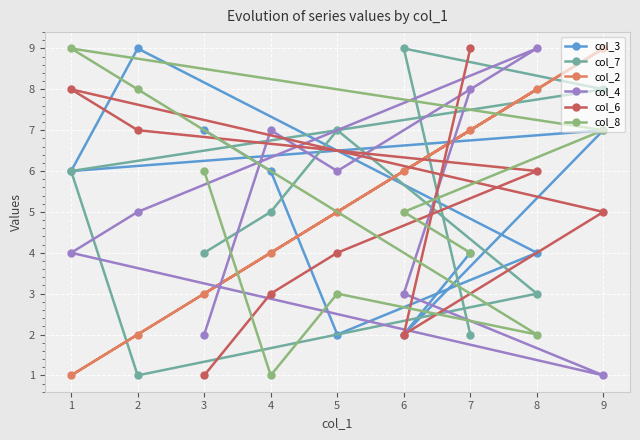

At which category is the sum across all series the highest?

9